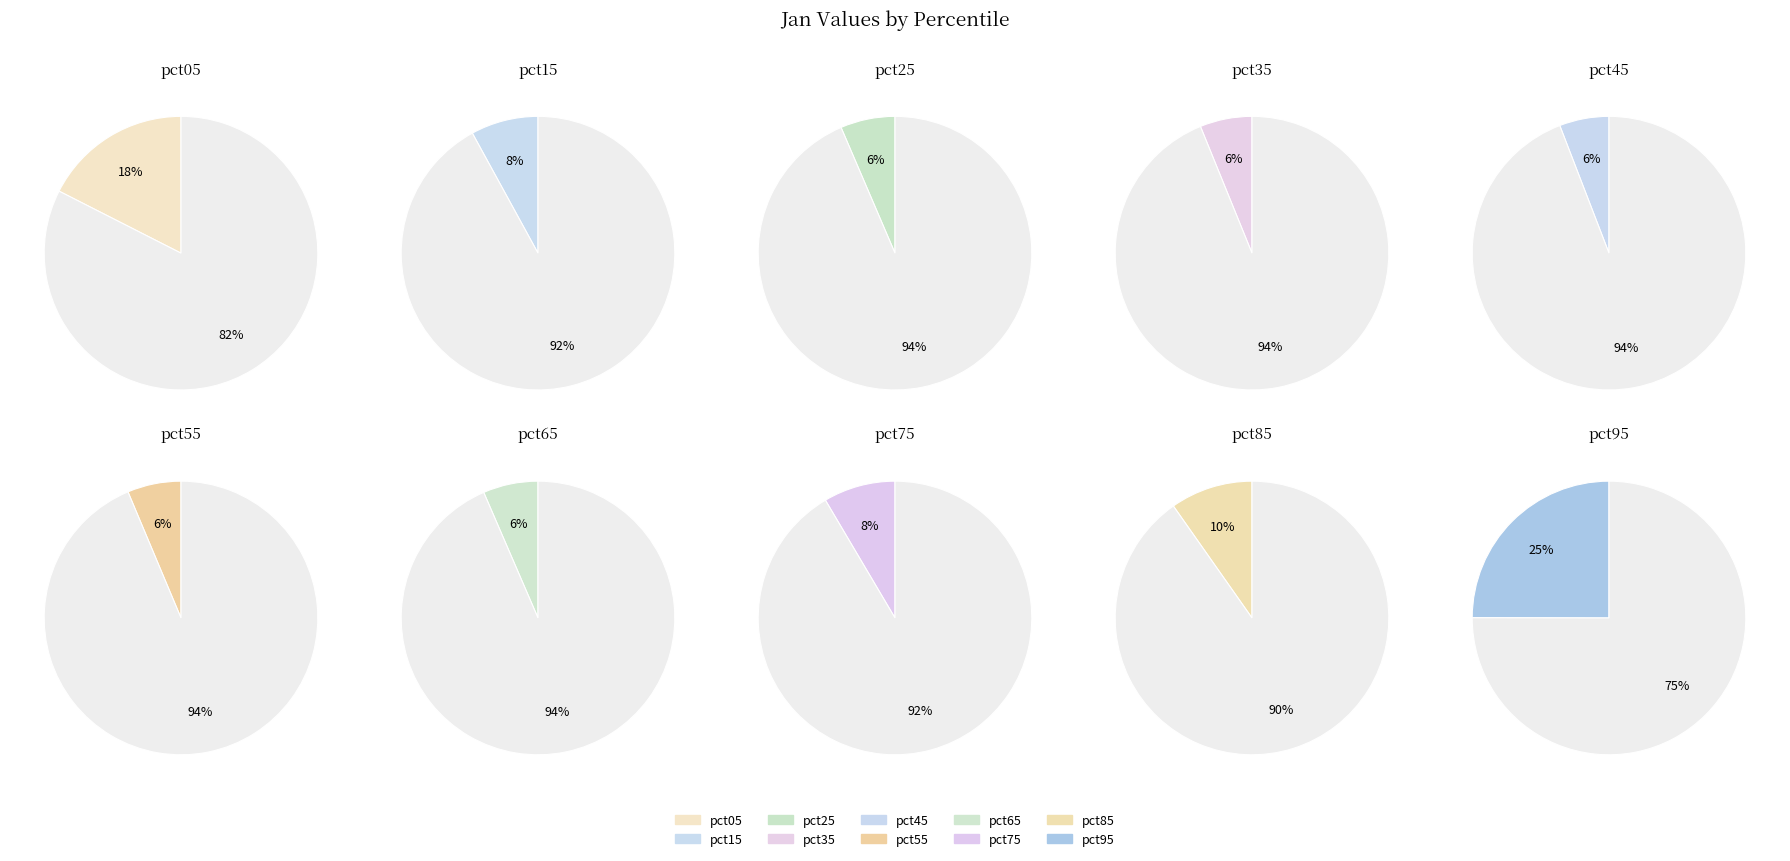

To the nearest percent, what portion does pct75 represent?

8%